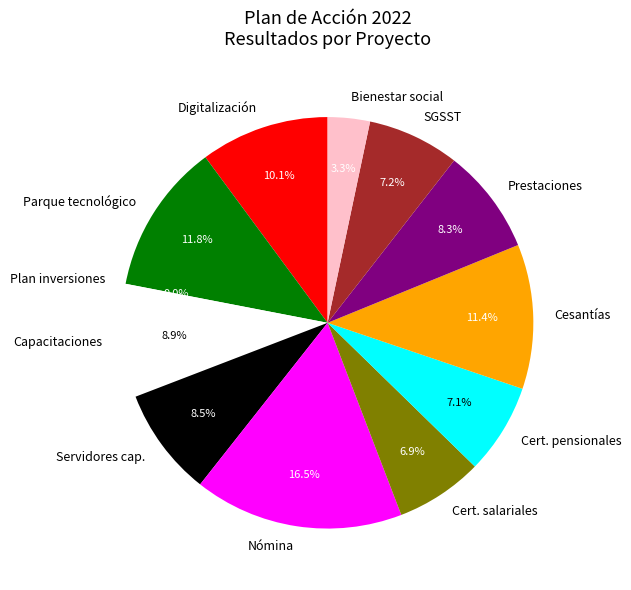

What percentage is the Servidores judiciales capacitados slice, to the nearest percent?

9%